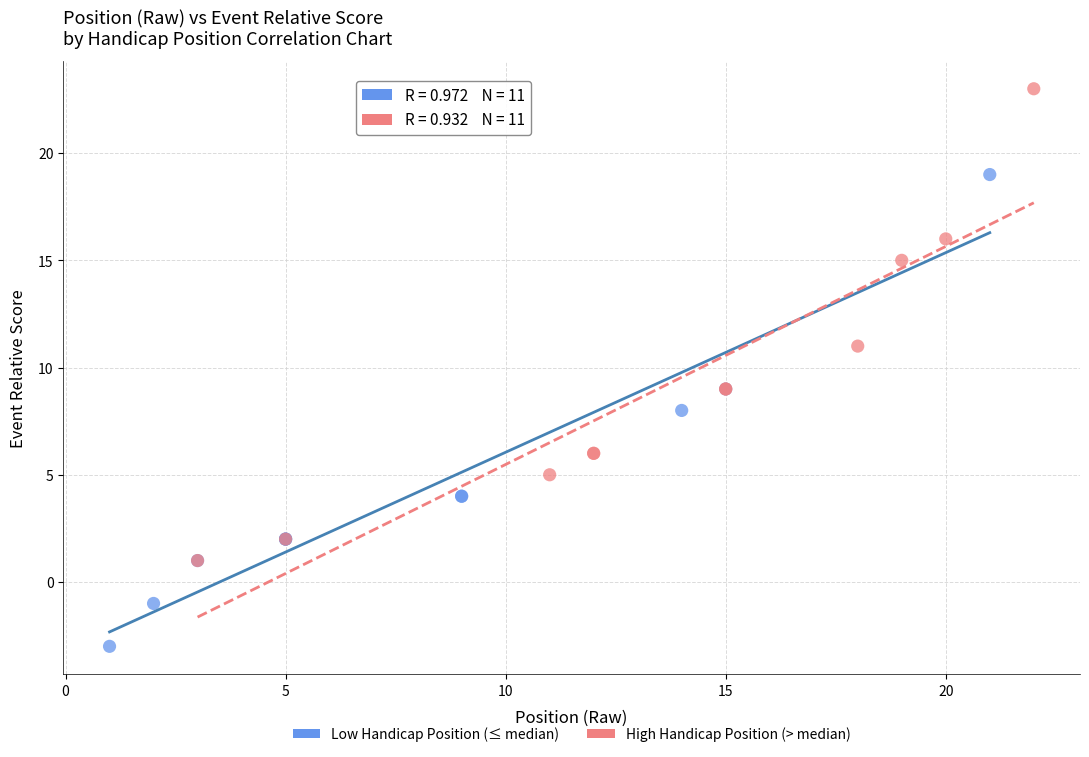

Which series reaches the minimum Y coordinate?

Low Handicap Position (≤ median)